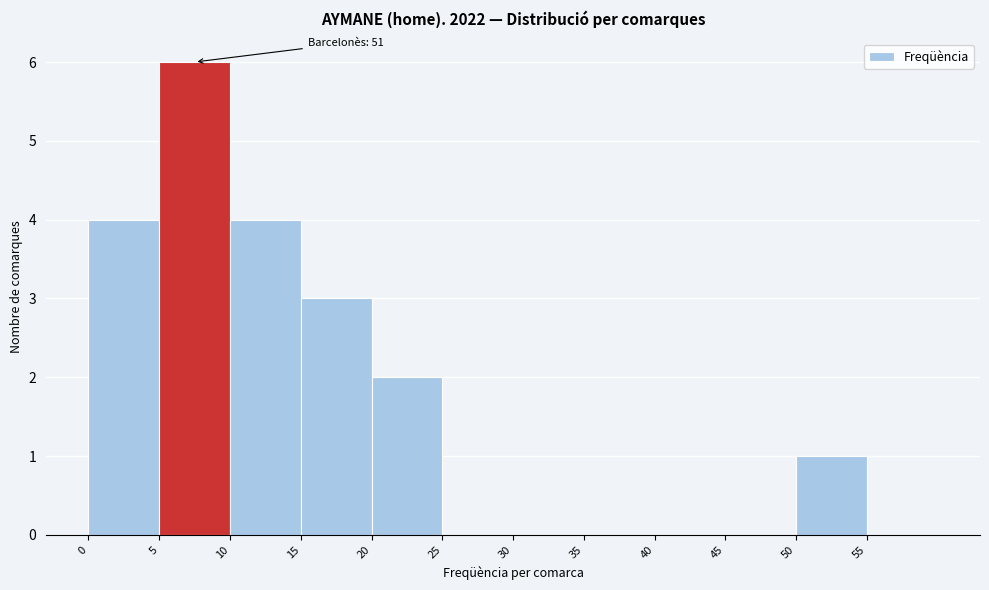

Which range on the x-axis has the tallest bar?

5 to 10